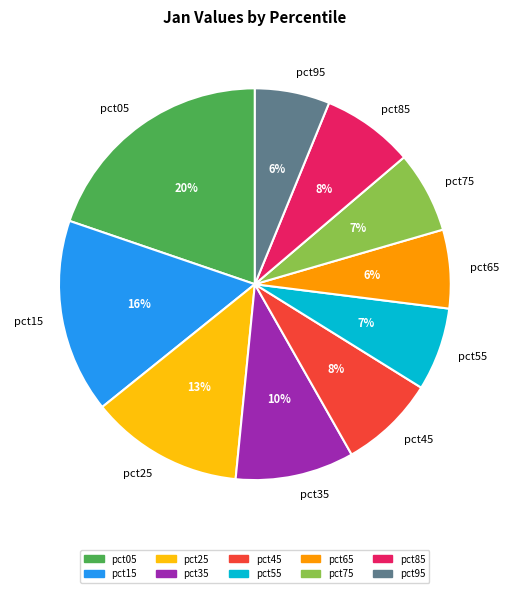

True or false: pct05 accounts for 33% of the total.

False